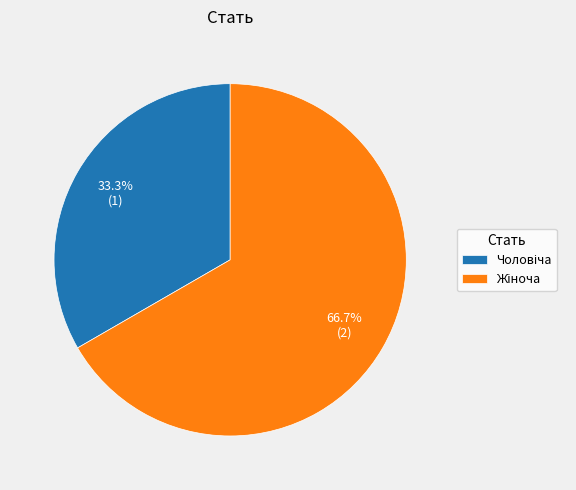

How many slices are in this pie chart?

2